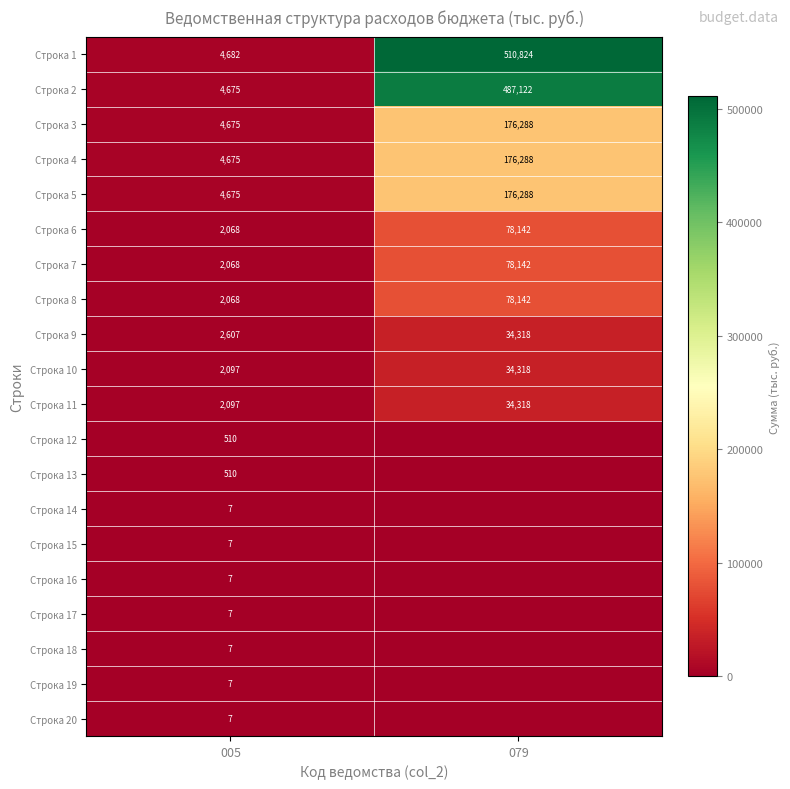

What is the difference between the highest and lowest values at 005?

4675